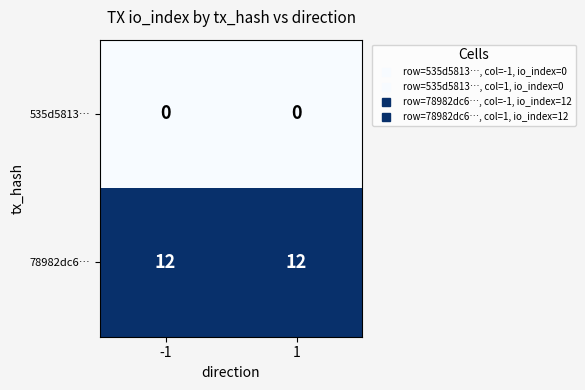

How many categories are shown in the chart?

2